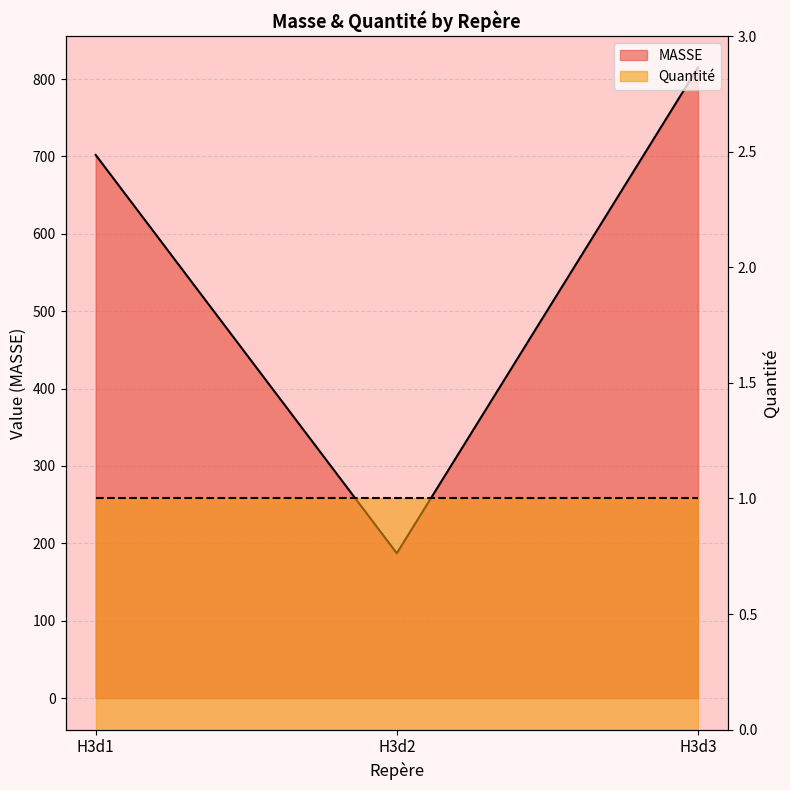

How many values exceed 702?

1